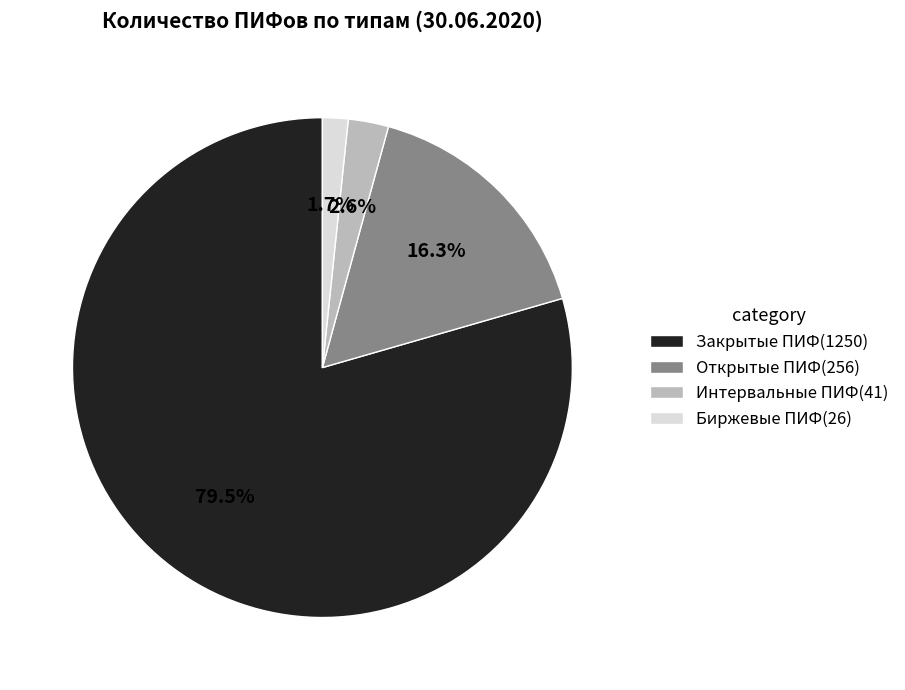

To the nearest percent, what is the average slice percentage?

25%